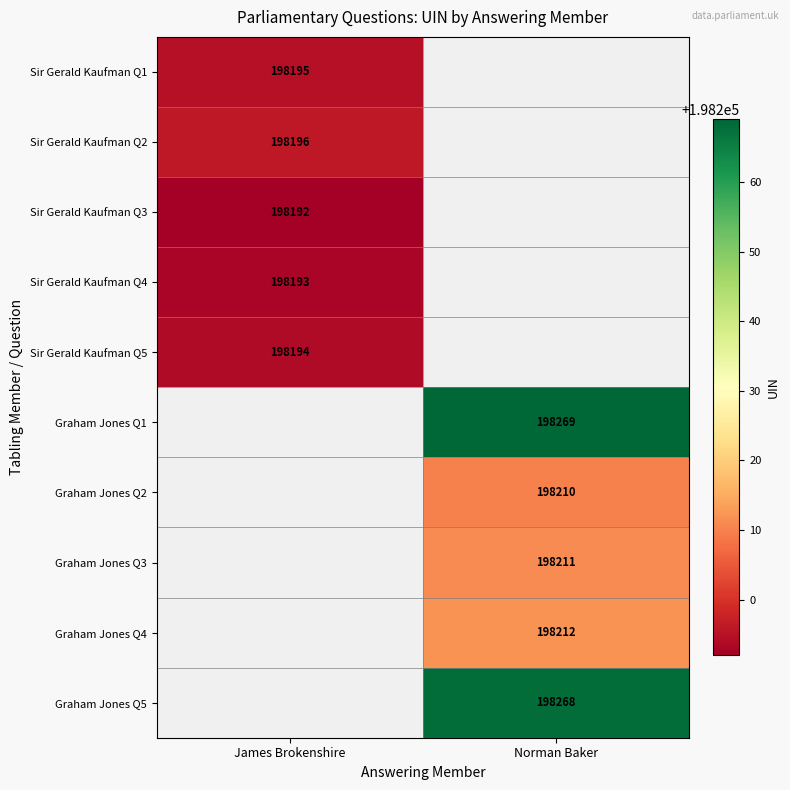

Is it true that Sir Gerald Kaufman Q3 equals 106595 at James Brokenshire?

False